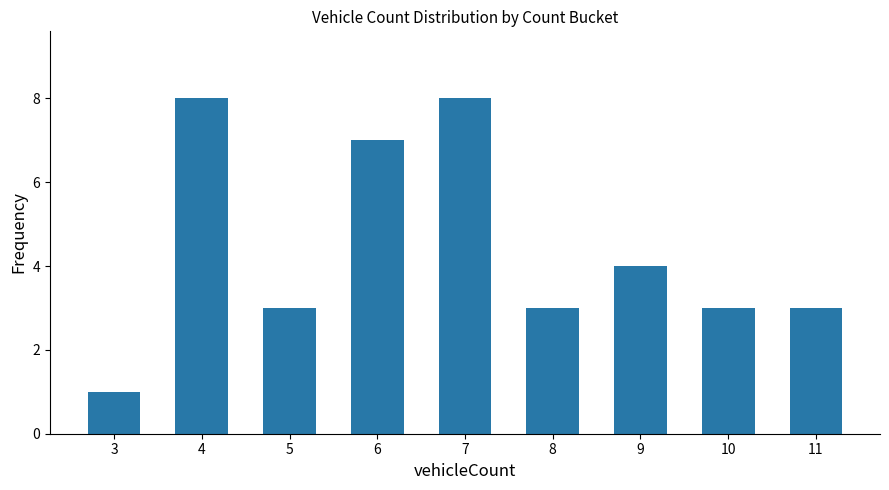

Reading right to left, what are all the values shown in this chart?

11=3	10=3	9=4	8=3	7=8	6=7	5=3	4=8	3=1